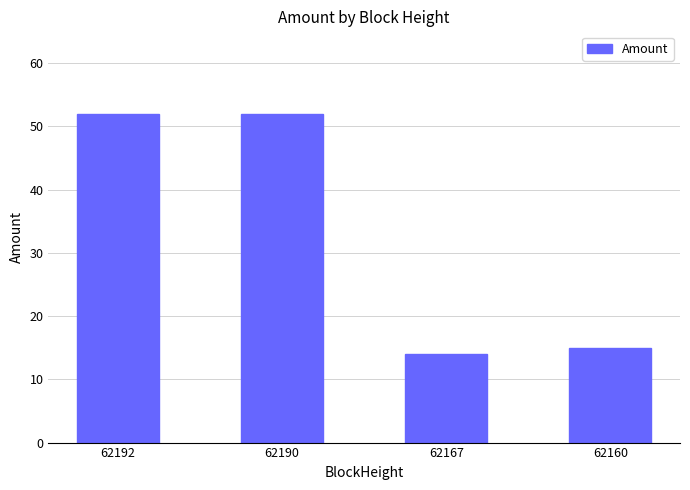

What is the sum of all values?

133.0